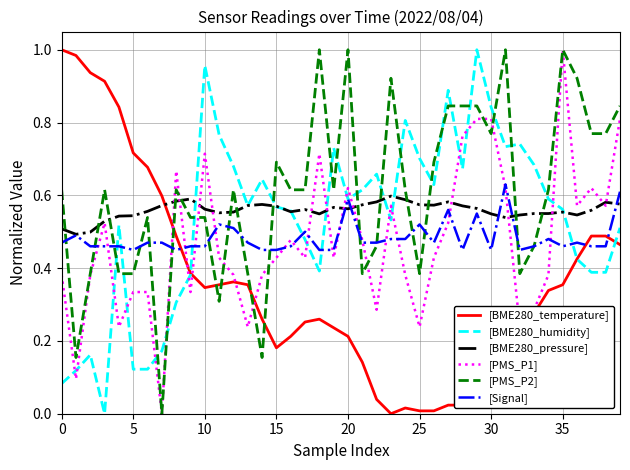

What is the sum of all [BME280_pressure] values?

22.4